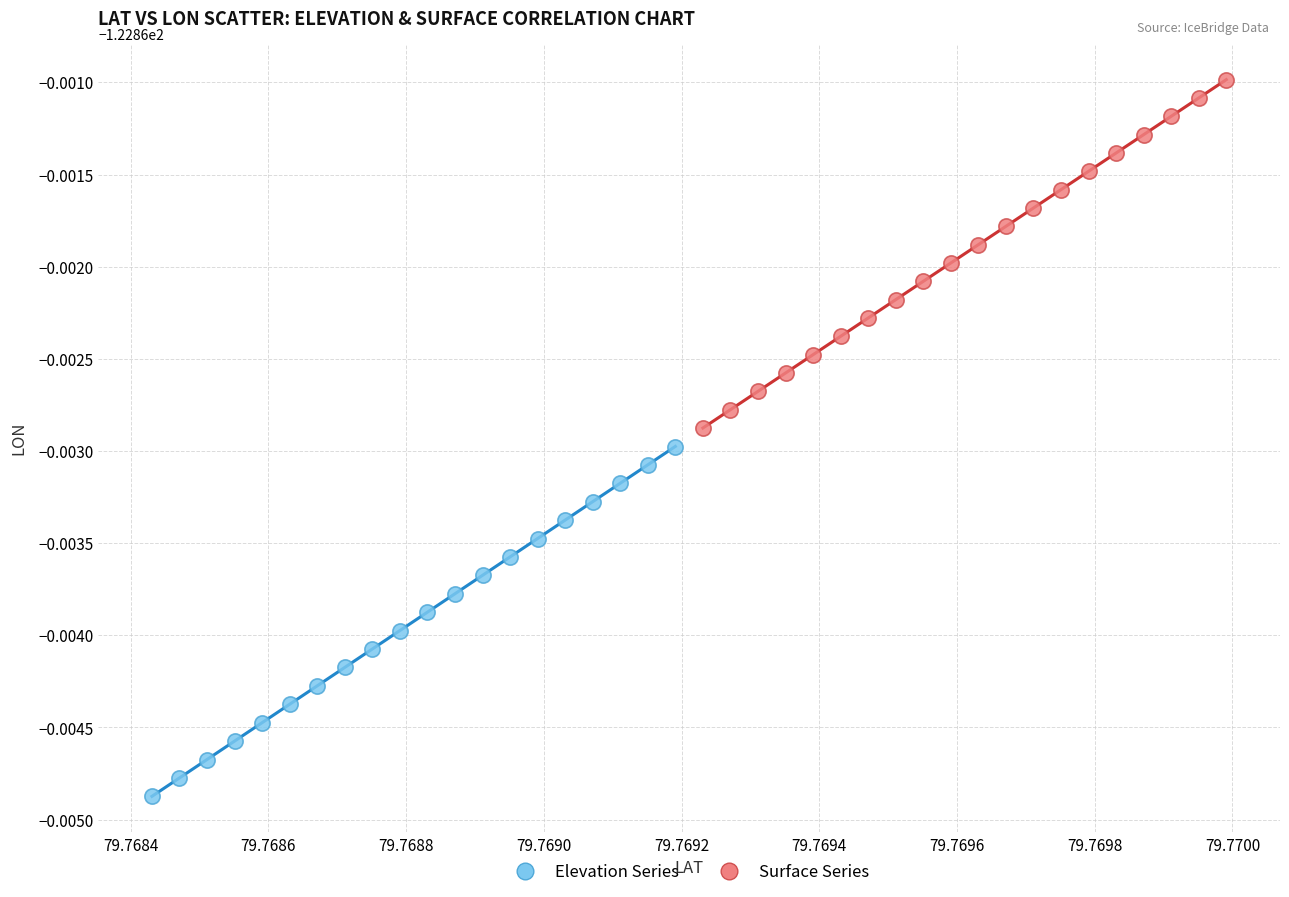

What are all the series names shown in the legend?

Elevation Series, Surface Series